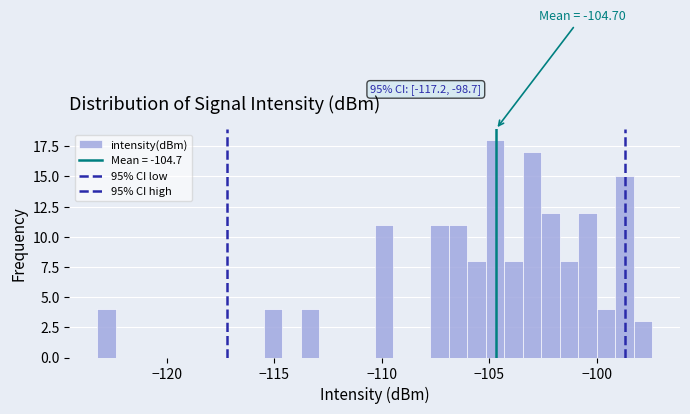

Read against the x-axis, roughly where is the centre of the tallest bar?

-104.5